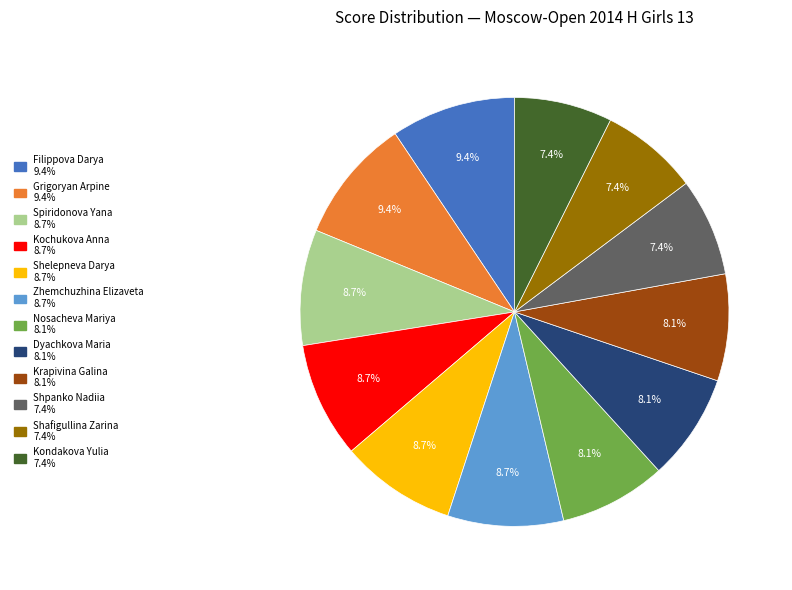

To the nearest percent, what is the average slice percentage?

8%